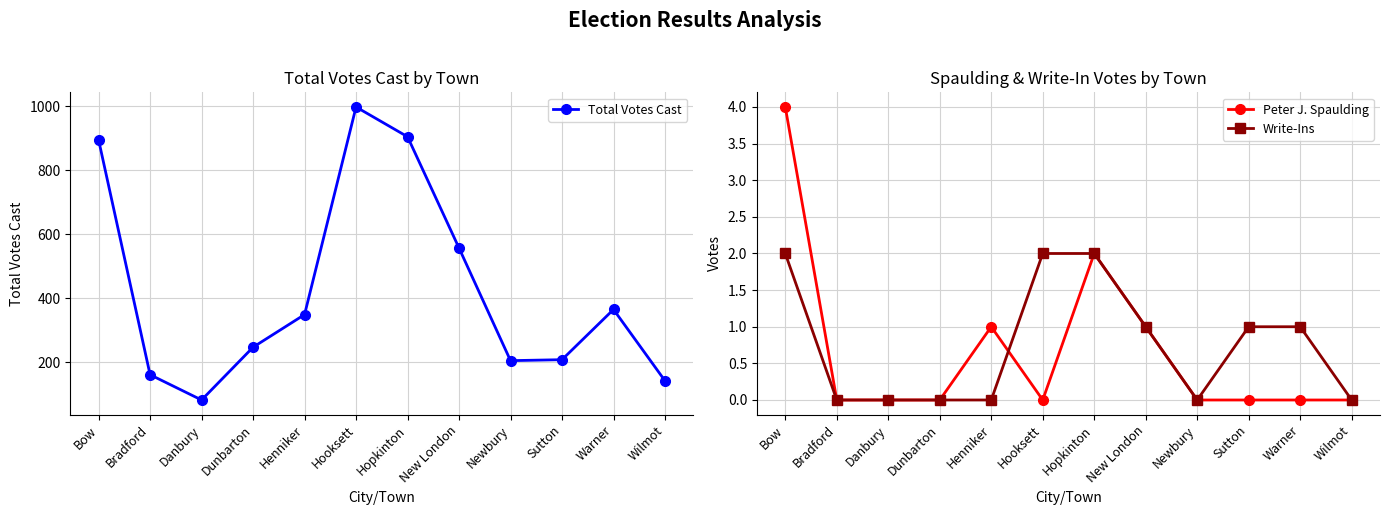

Which label corresponds to the smallest value in the chart?

Bradford